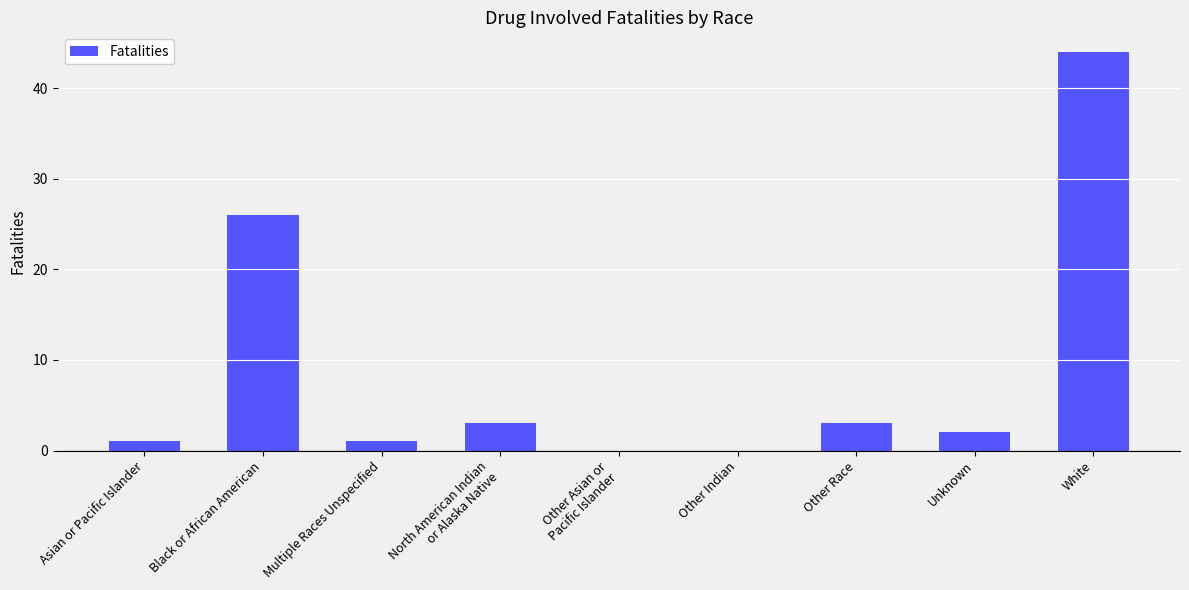

Reading left to right, what are all the values shown in this chart?

1	26	1	3	0	0	3	2	44